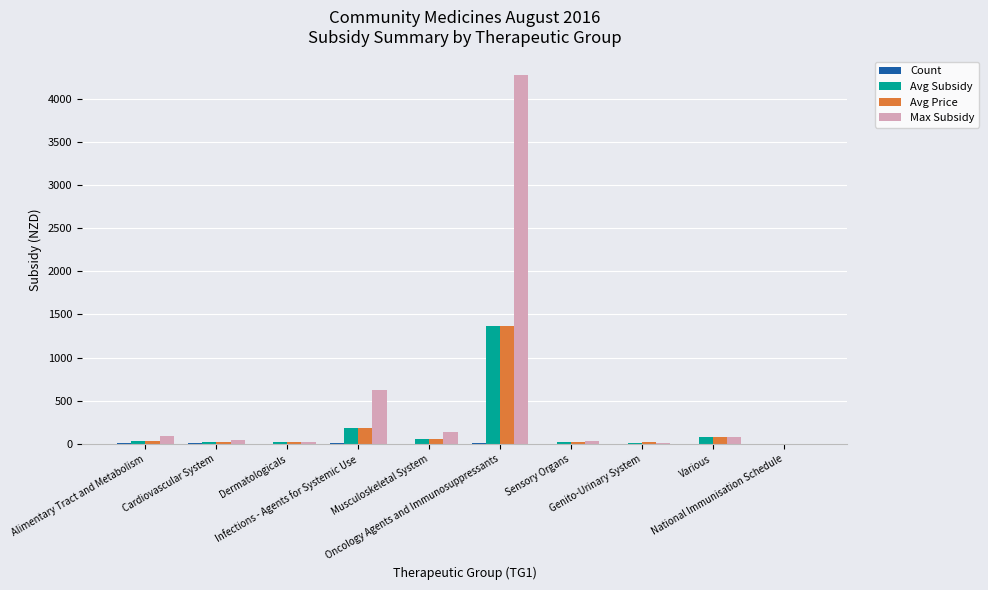

What is the highest value of the Avg Subsidy series?

1361.6